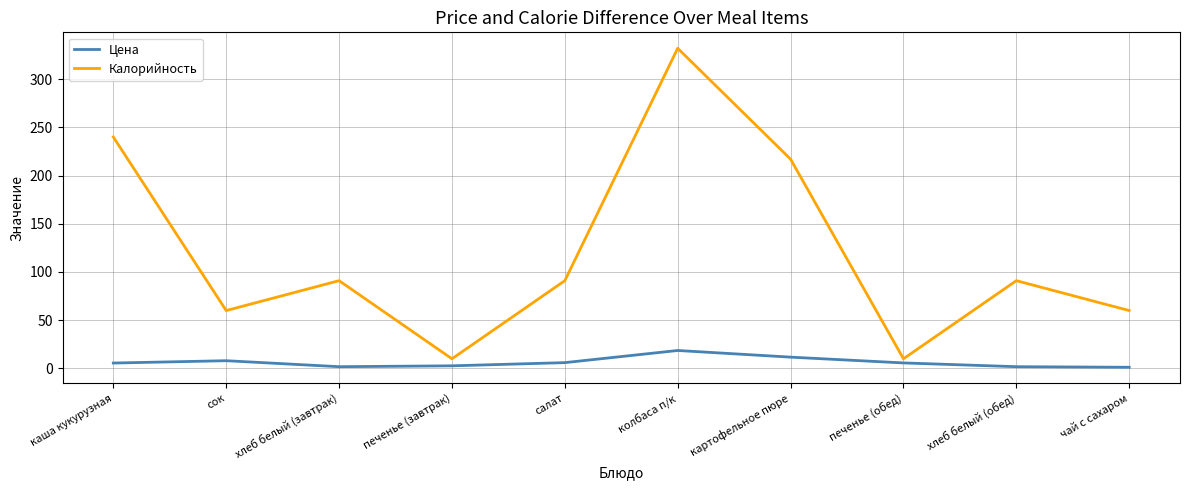

True or false: Цена and Калорийность intersect in this chart.

False